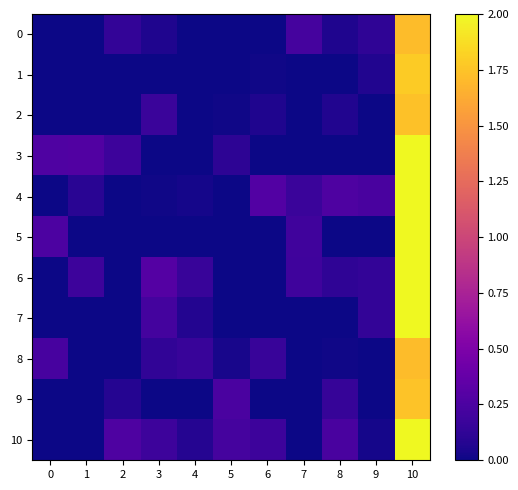

Rank the series at 4 from highest to lowest value.

6, 8, 10, 7, 4, 9, 0, 1, 2, 3, 5